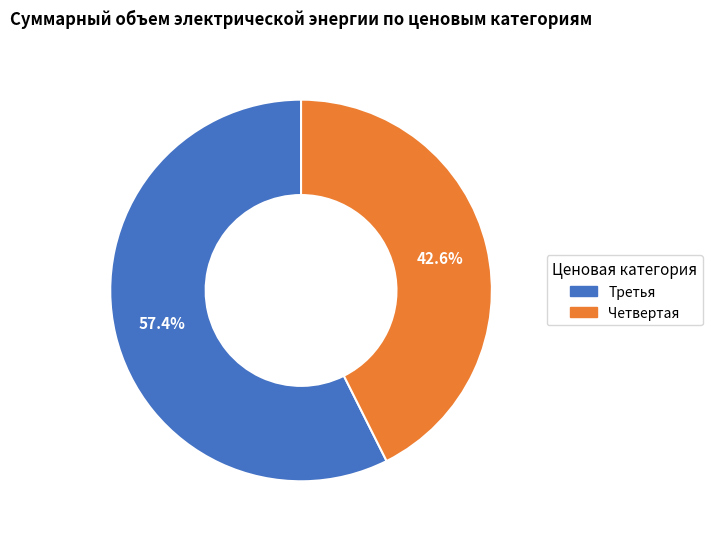

Rank the categories by value from lowest to highest.

Четвертая, Третья